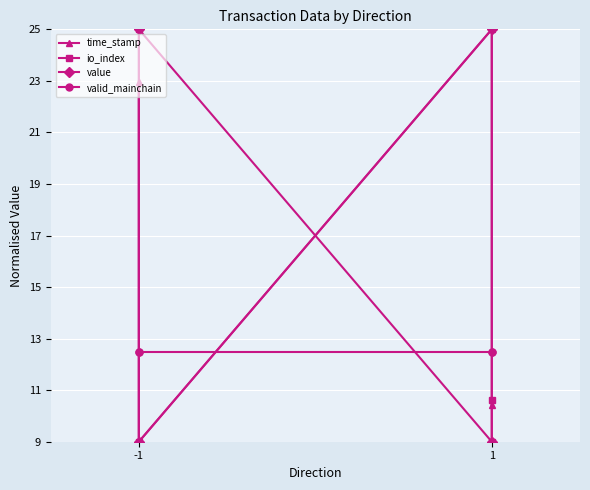

Which series has the widest spread of values?

time_stamp